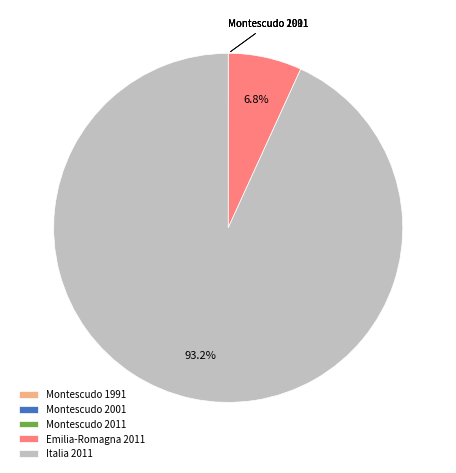

Which slice is the largest?

Italia 2011